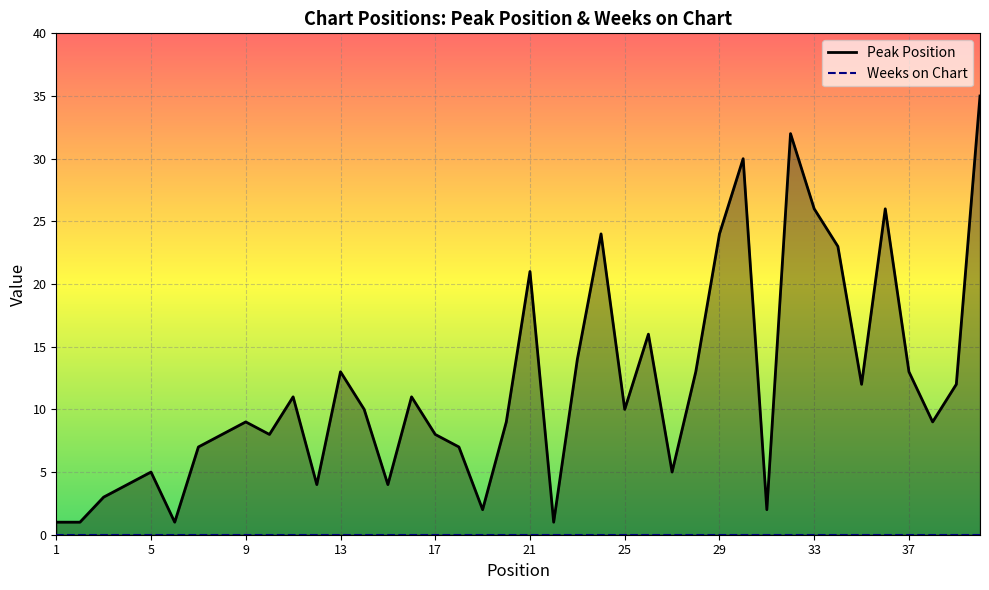

Which series has the widest spread of values?

Peak Position